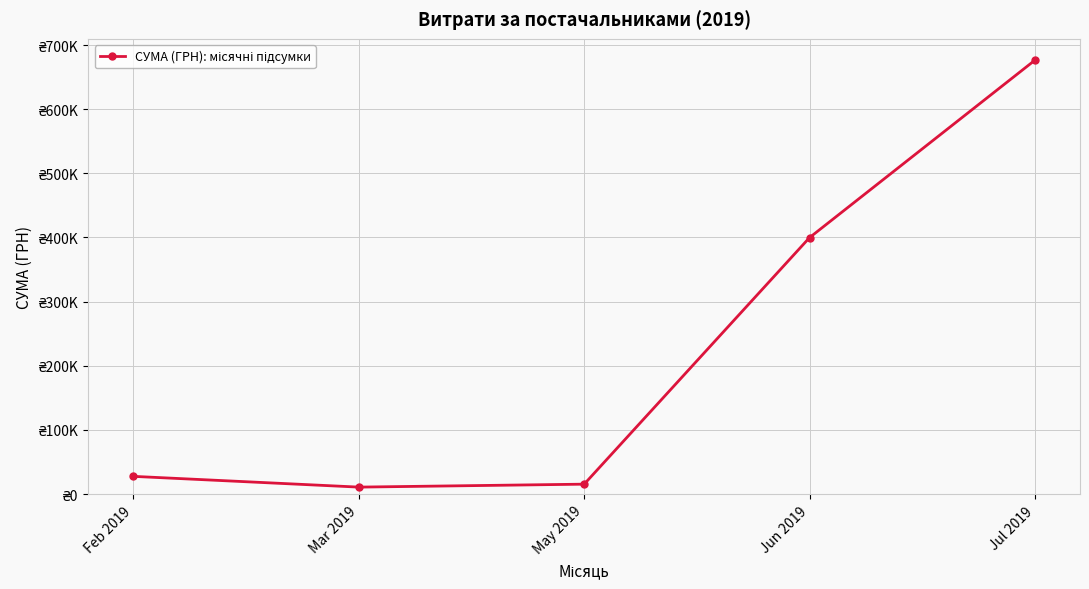

Reading left to right, list all the values displayed in this chart.

27559.6	10802.4	15403.7	399806.0	676376.6